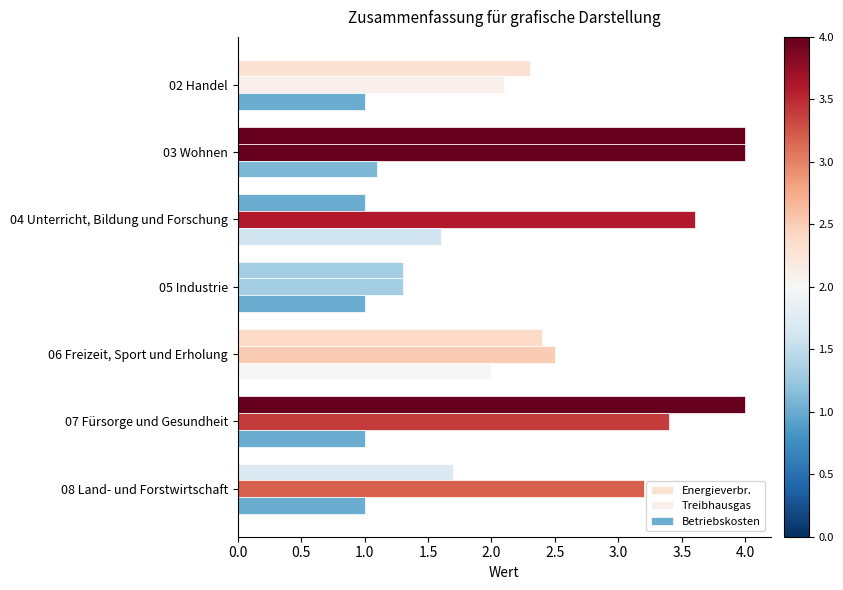

How many series are shown in this chart?

3